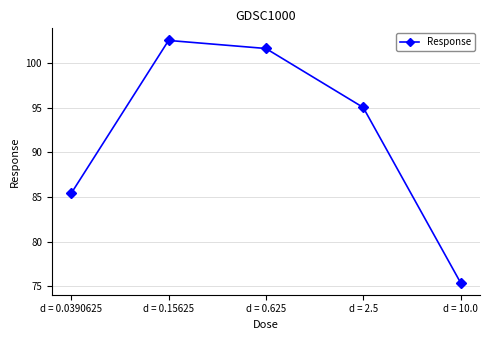

Where is the data nearest to the value 88?

d = 0.0390625